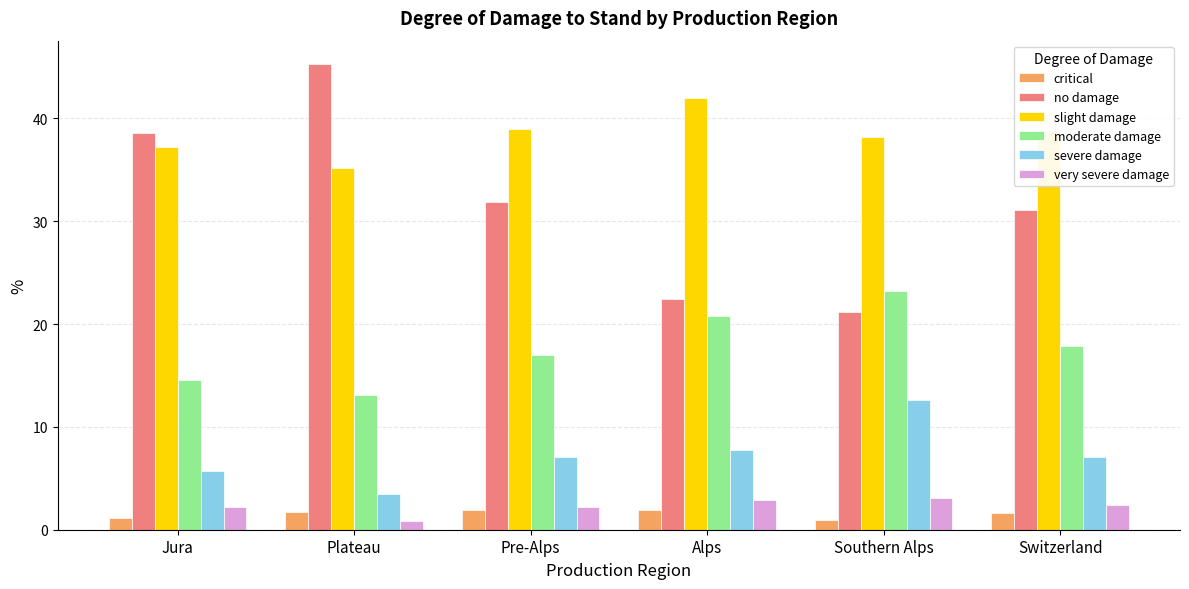

At how many categories does at least one series exceed 33?

6